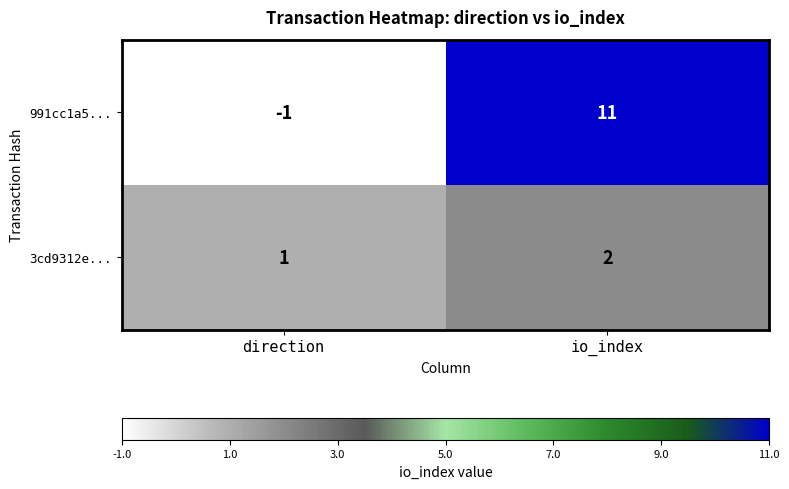

The 3cd9312e... series shows 1 at direction. True or false?

True